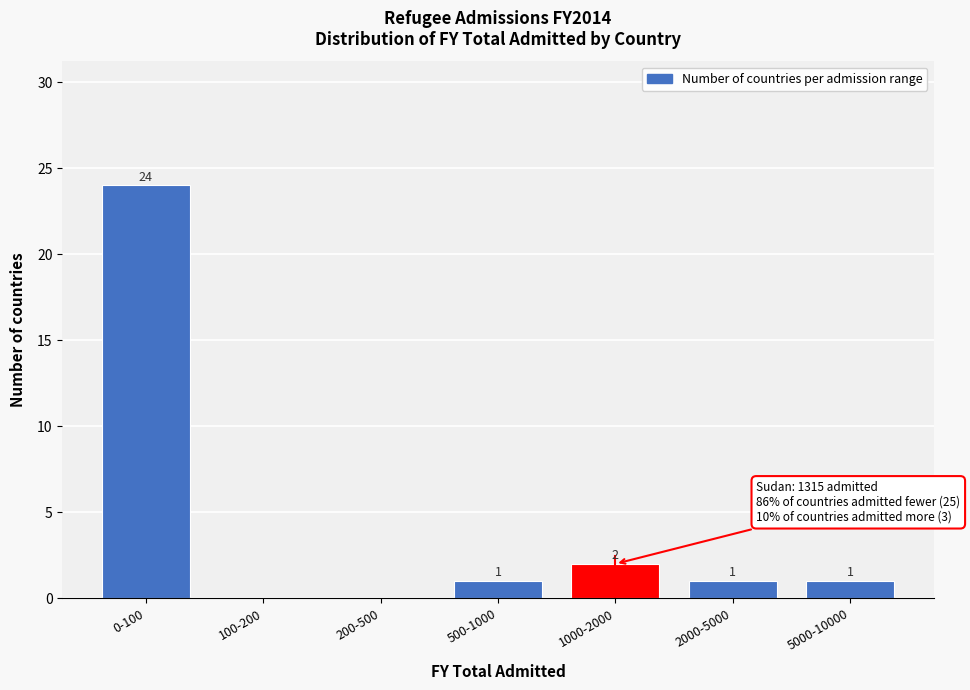

Reading left to right, transcribe all the data shown in this chart.

0-100=24	100-200=0	200-500=0	500-1000=1	1000-2000=2	2000-5000=1	5000-10000=1